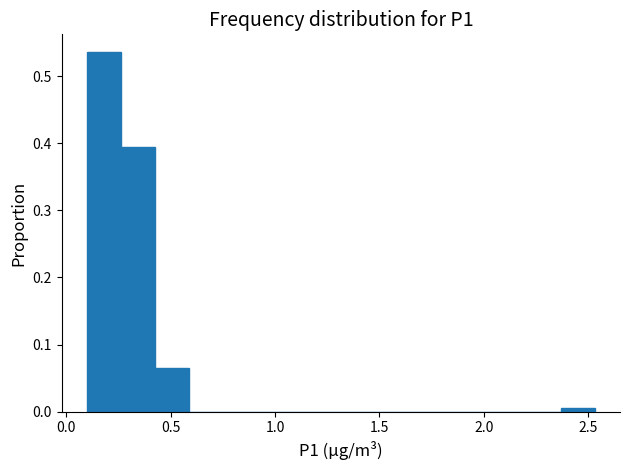

Read against the x-axis, roughly where is the centre of the tallest bar?

0.20